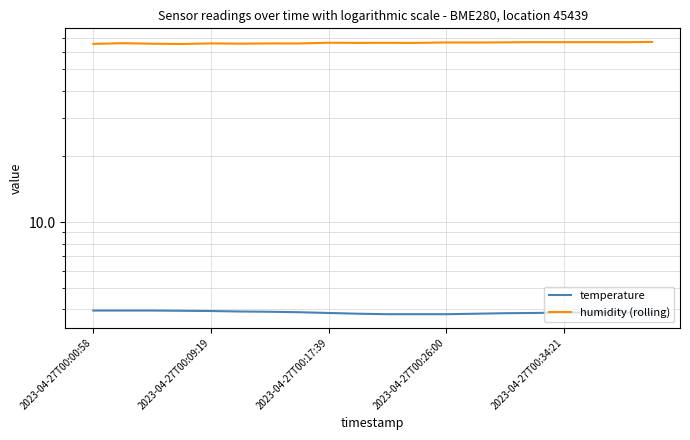

True or false: temperature has more than 2 interior local peaks.

False